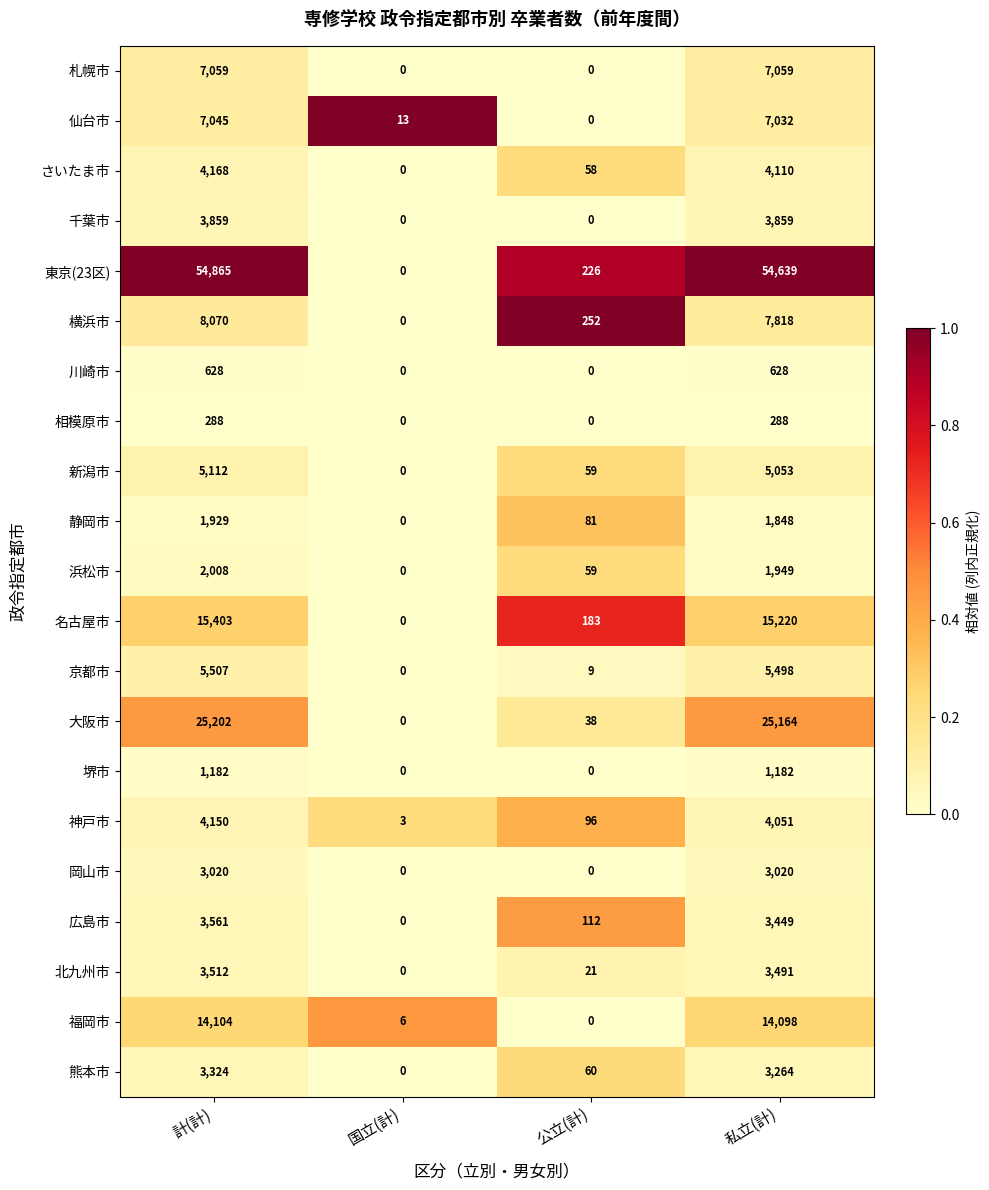

At how many categories does at least one series exceed 0?

4